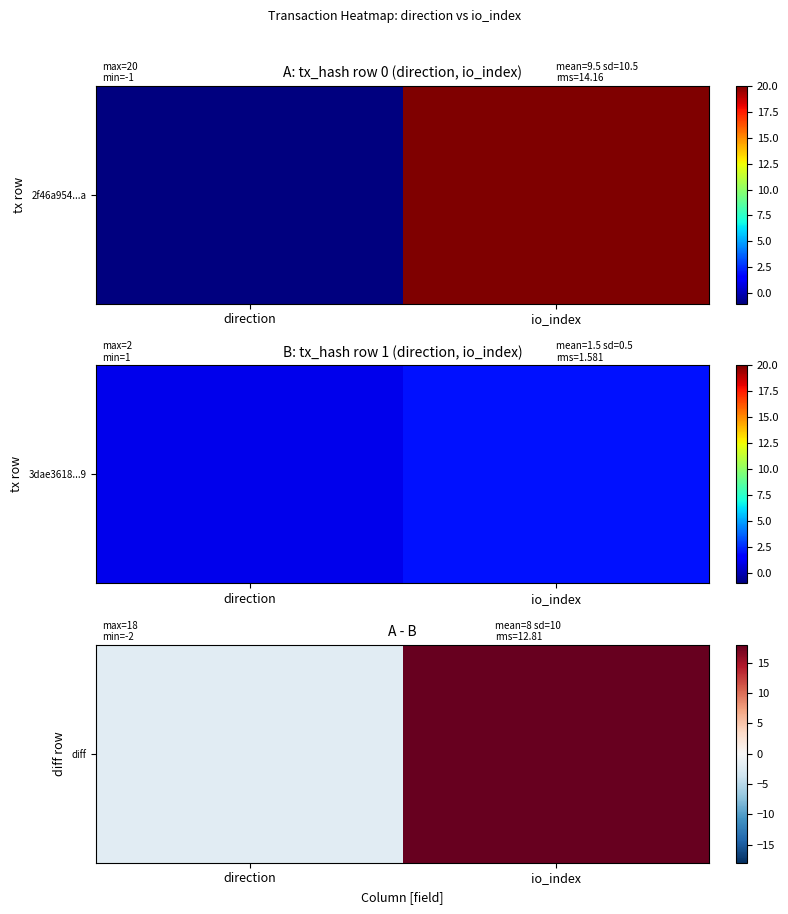

List the labels in order of value, smallest first.

direction, io_index